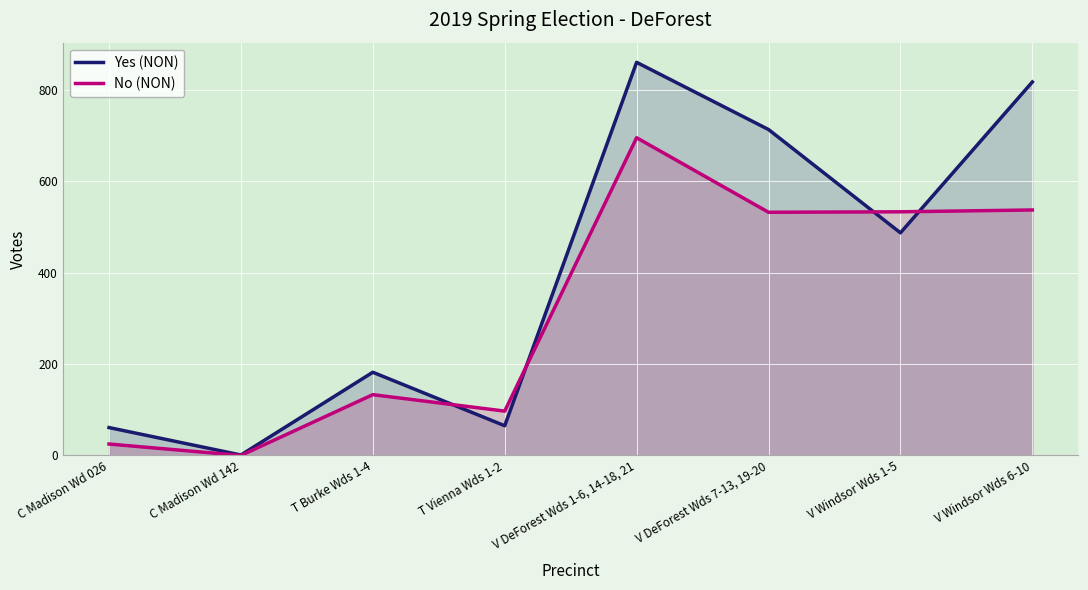

Which series ends up on top after the final intersection of Yes (NON) and No (NON)?

Yes (NON)